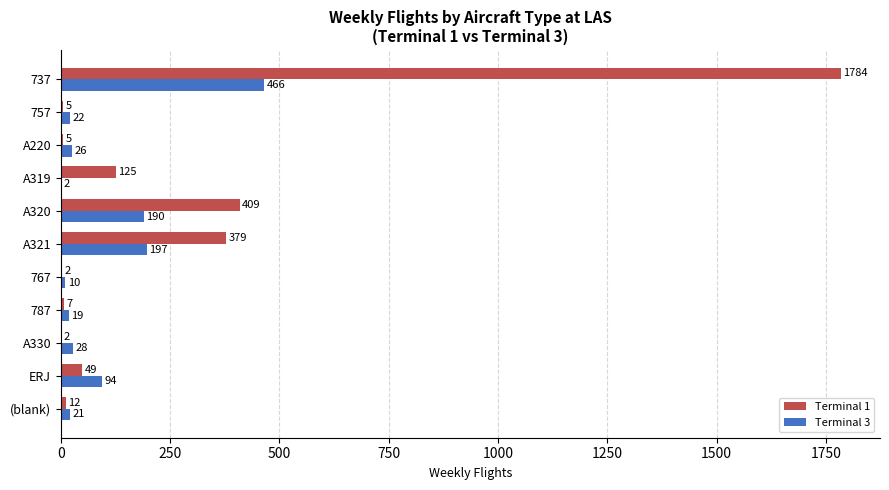

What is the sum of all Terminal 3 values?

1074.8